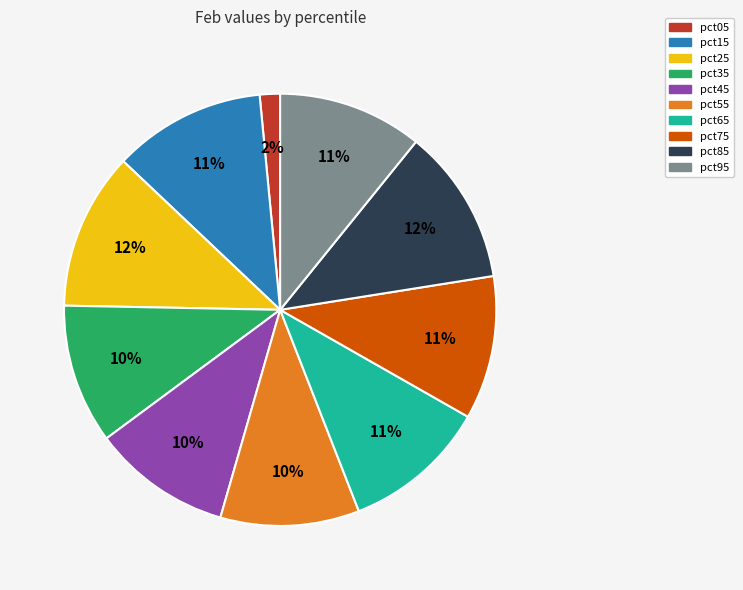

True or false: pct95 accounts for 5% of the total.

False